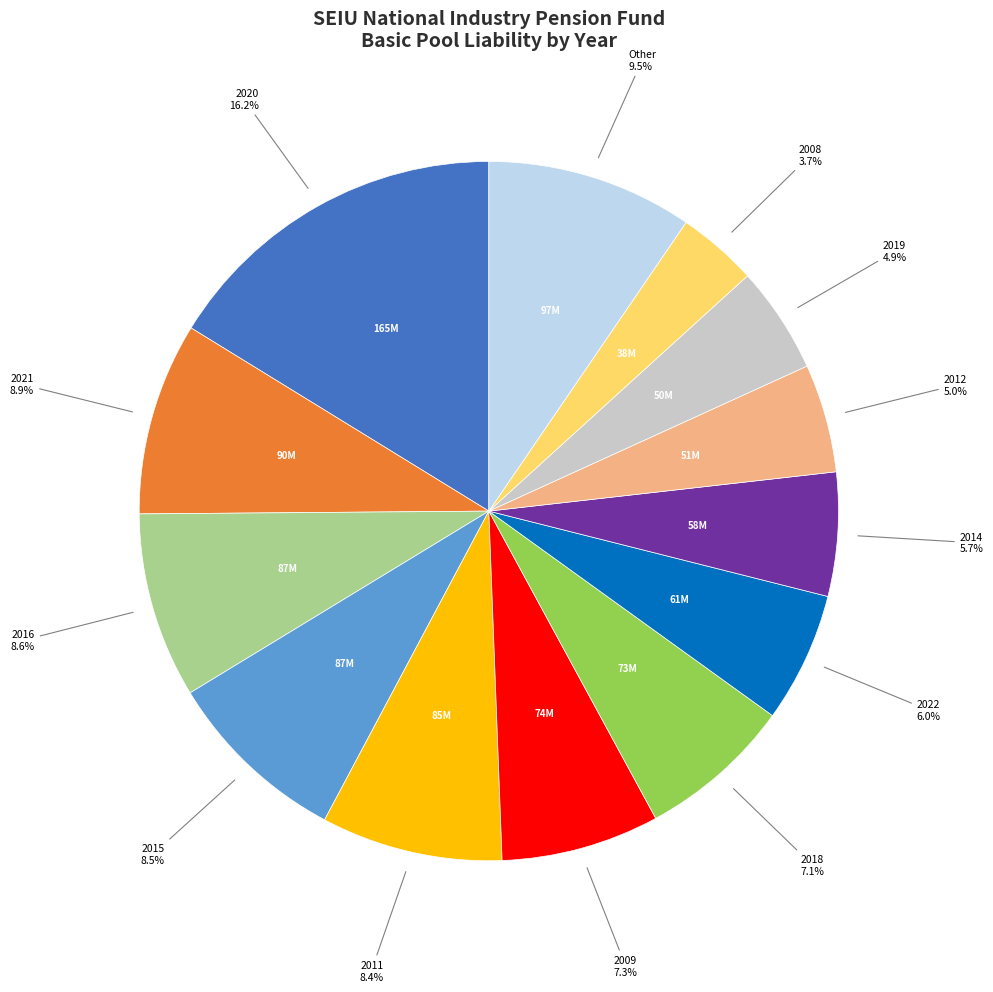

Is there any slice that represents more than half of the pie?

No